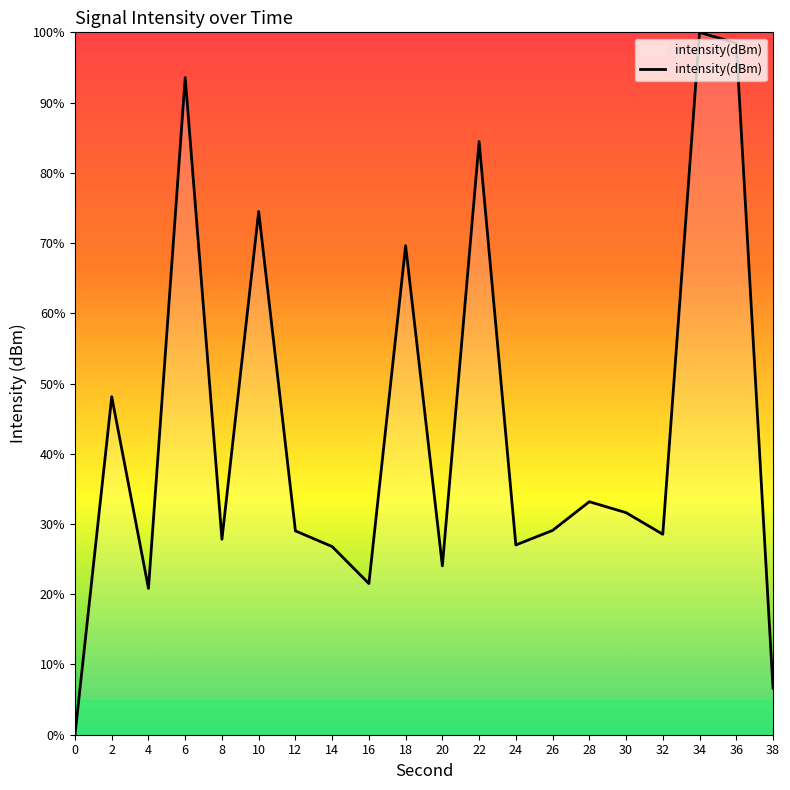

Read the value at 32.

28.5